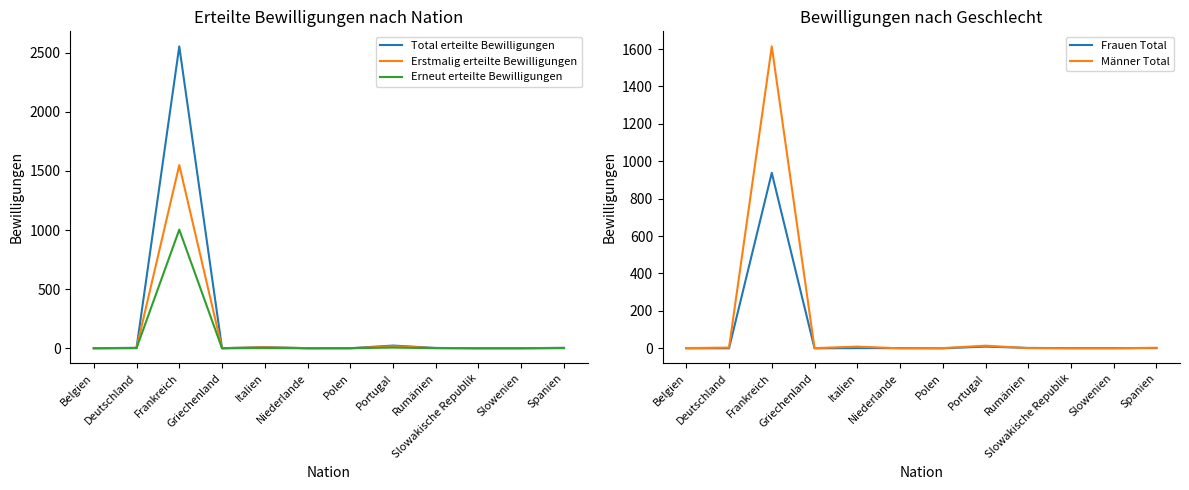

What is the value of the Erstmalig erteilte Bewilligungen point at the 4th from the left?

1